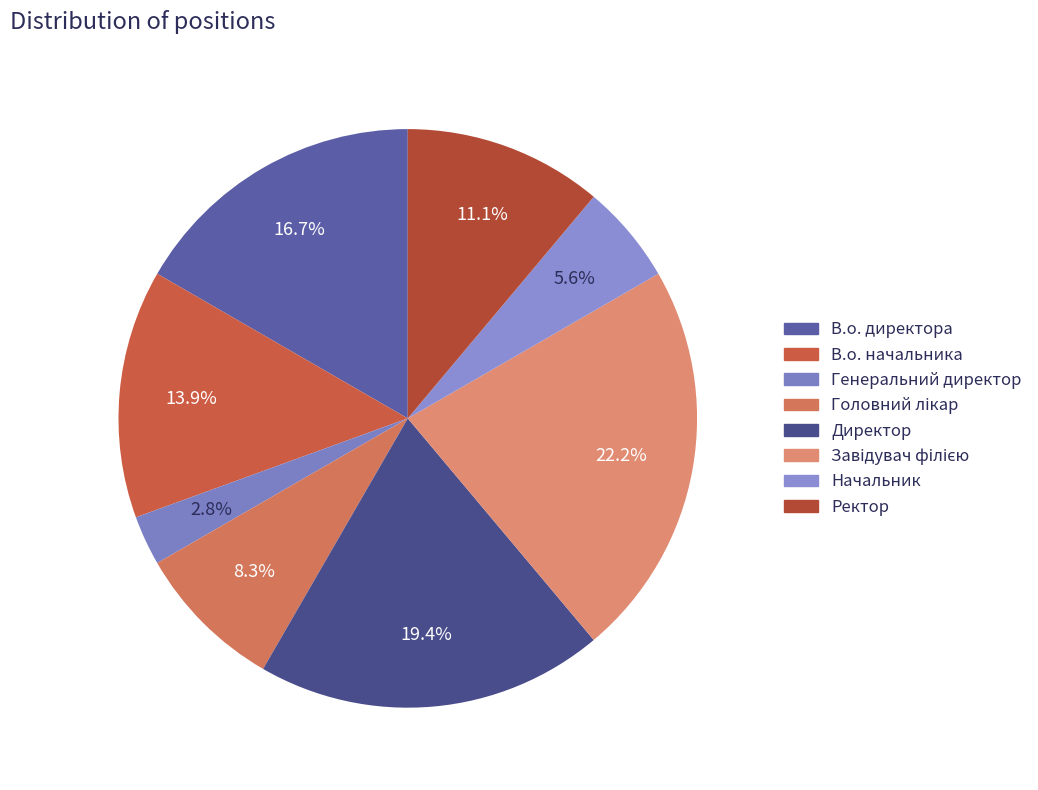

How many segments does this pie chart have?

8